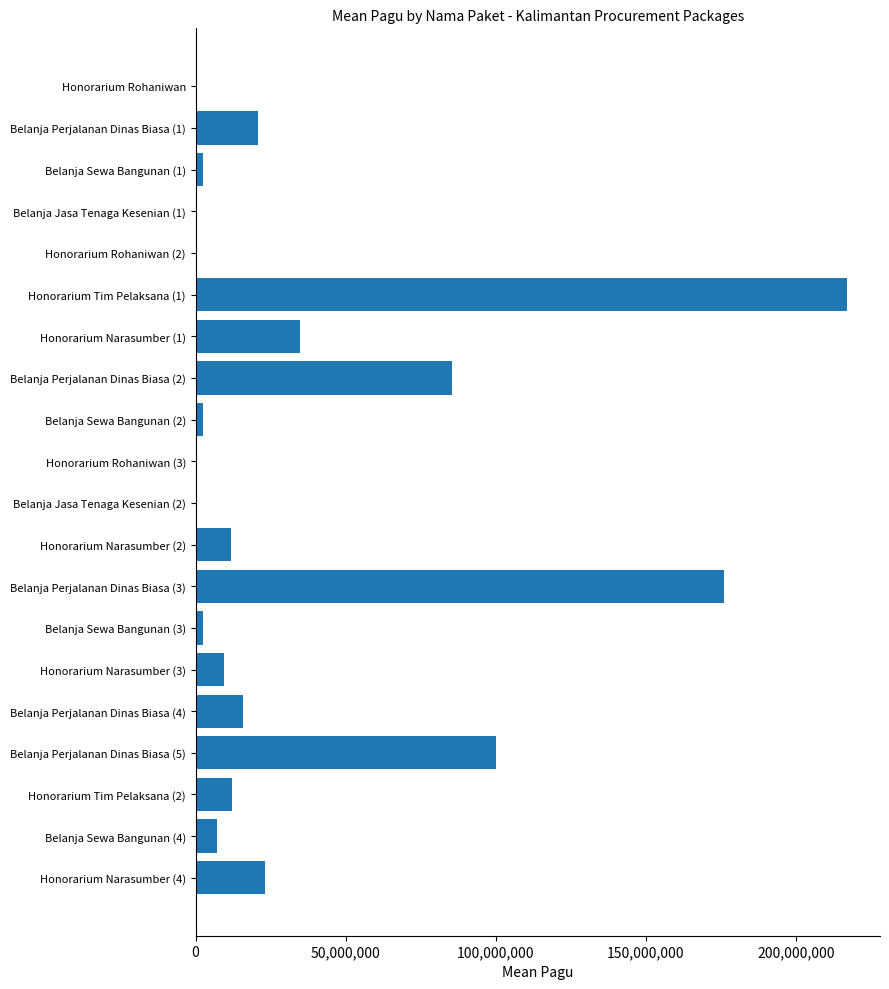

What is the sum of all values?

723083000